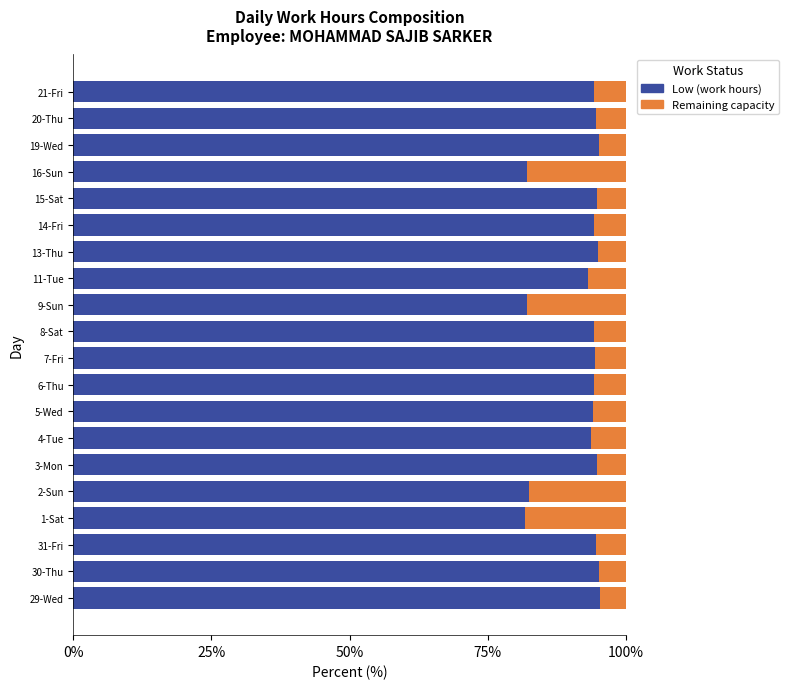

Is it true that Low (work hours) equals 94.7 at 20-Thu?

True